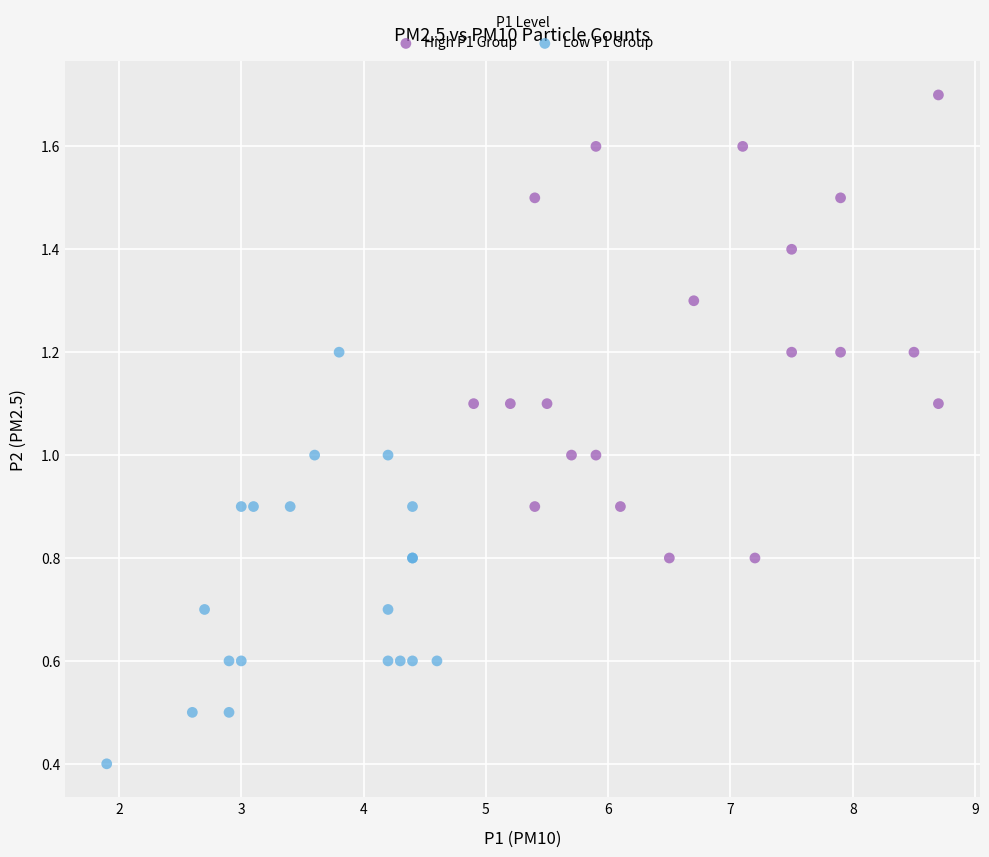

Which series contains the highest Y value?

High P1 Group